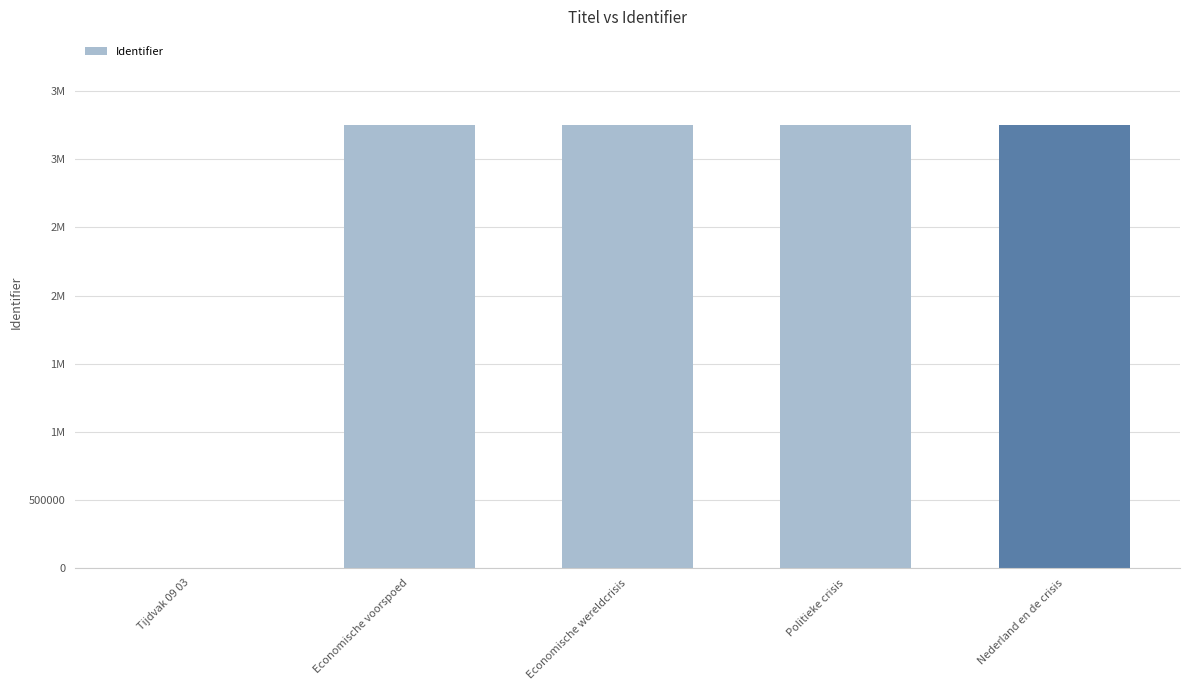

Rank the categories by value from highest to lowest.

Nederland en de crisis, Politieke crisis, Economische wereldcrisis, Economische voorspoed, Tijdvak 09 03